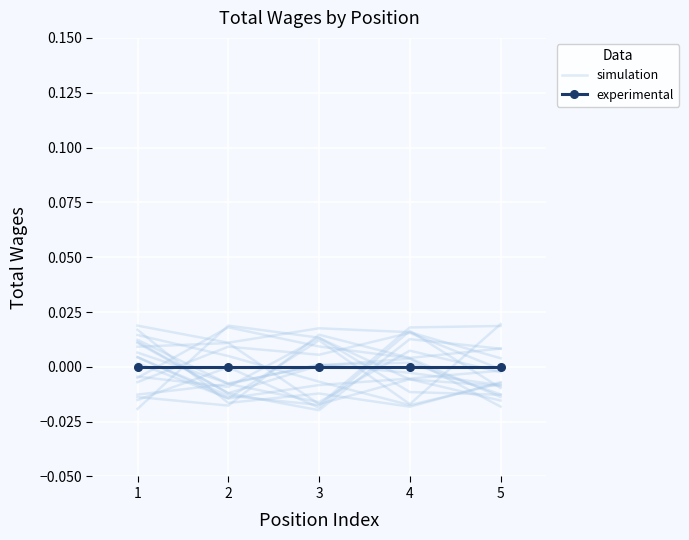

Where is simulation nearest to the value 0?

4